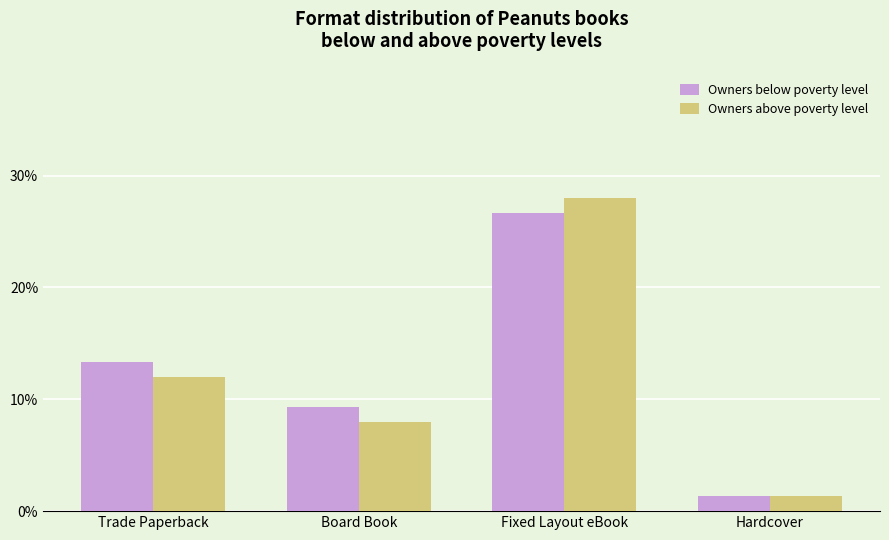

Rank the series by their maximum value, from lowest to highest.

Owners below poverty level, Owners above poverty level